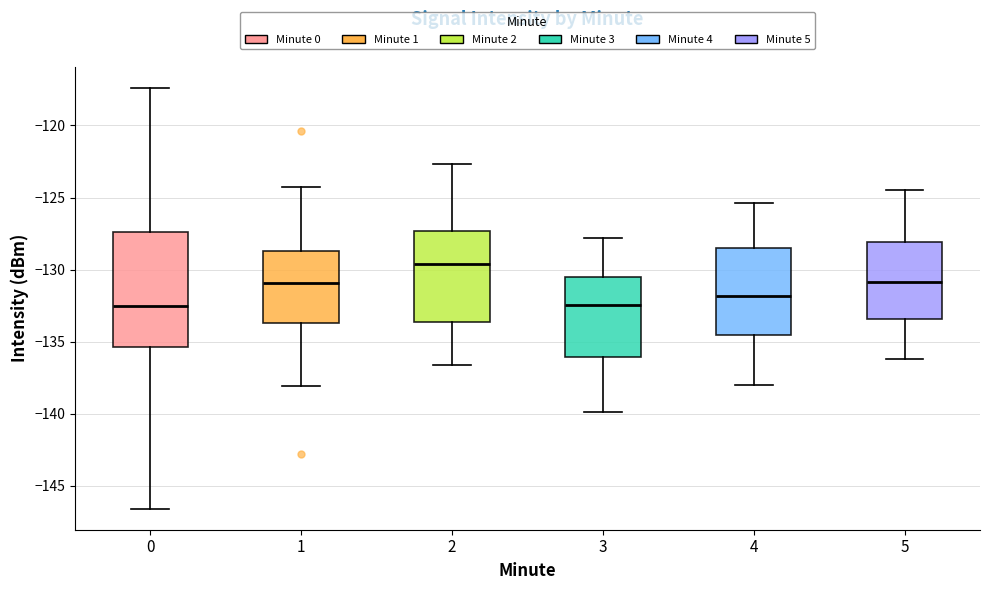

Comparing the boxes themselves (not the whiskers), which one is the tallest?

0